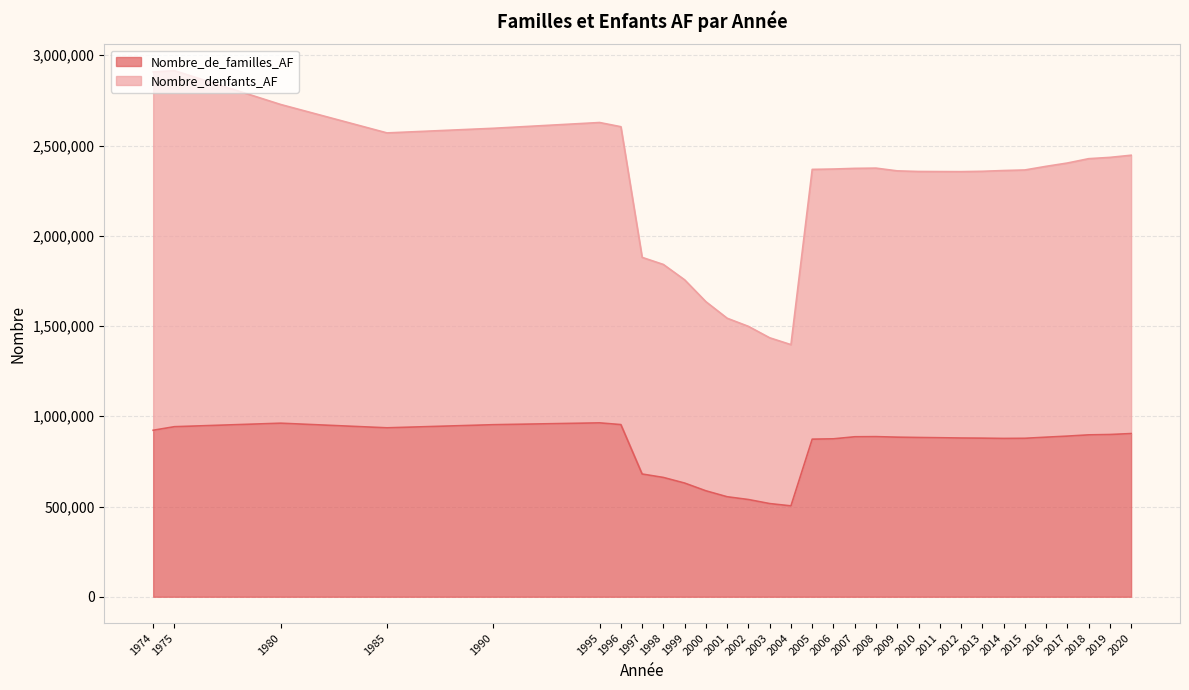

At how many categories does at least one series exceed 1431598?

30